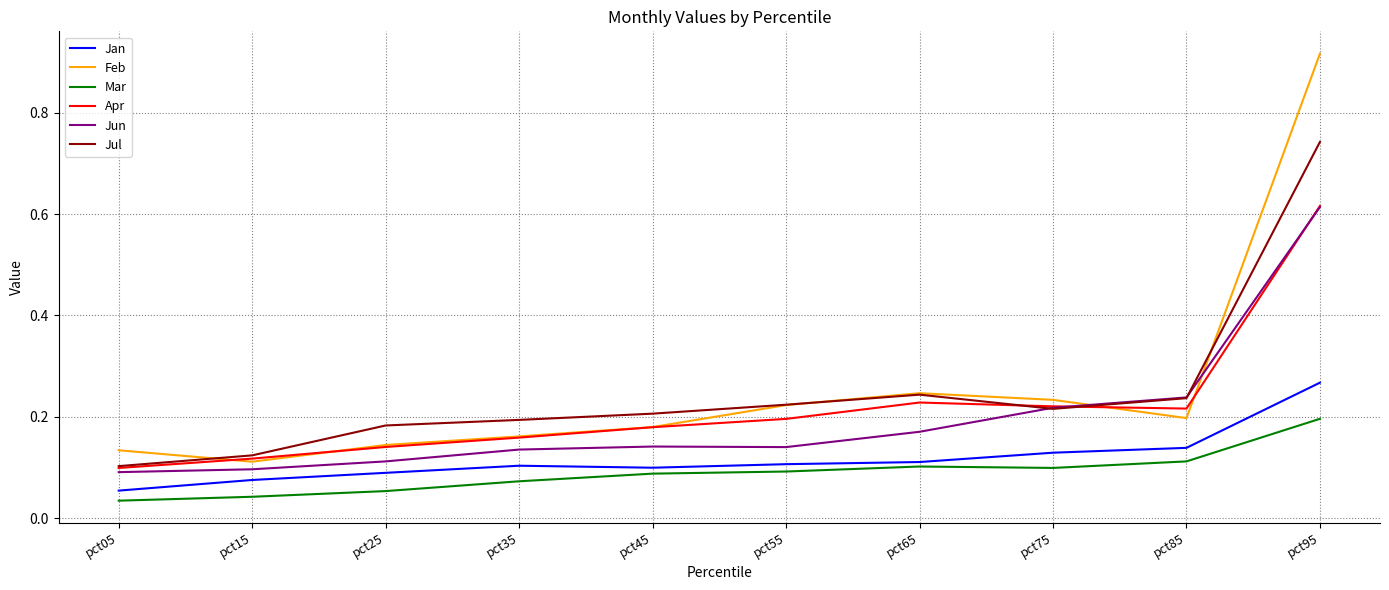

Does the chart have visible grid lines?

Yes